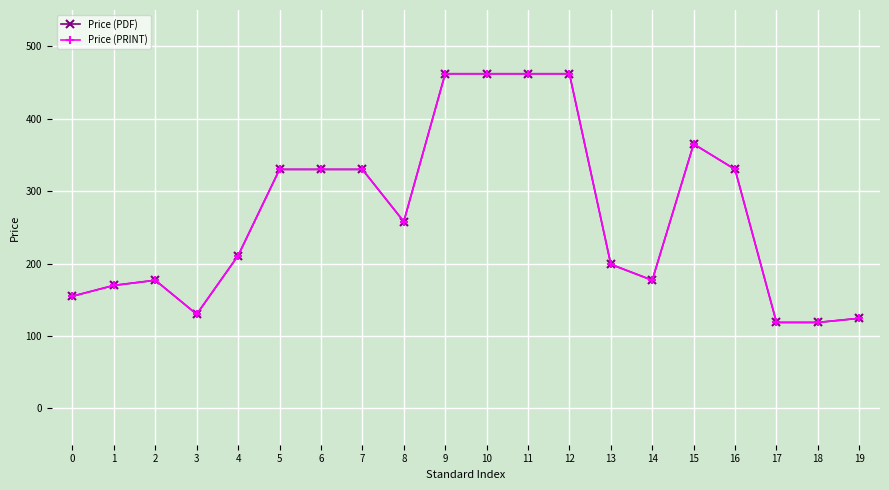

List the labels in order of Price (PDF) value, smallest first.

17, 18, 19, 3, 0, 1, 2, 14, 13, 4, 8, 5, 6, 7, 16, 15, 9, 10, 11, 12